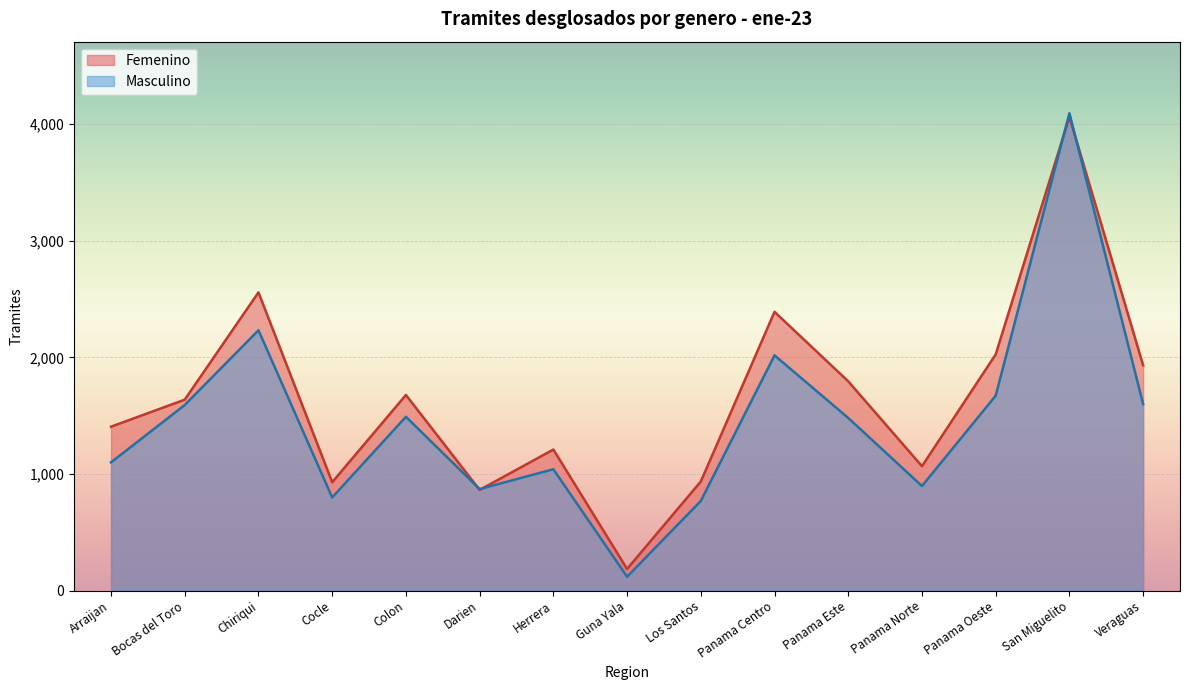

Count the number of data series in this chart.

2